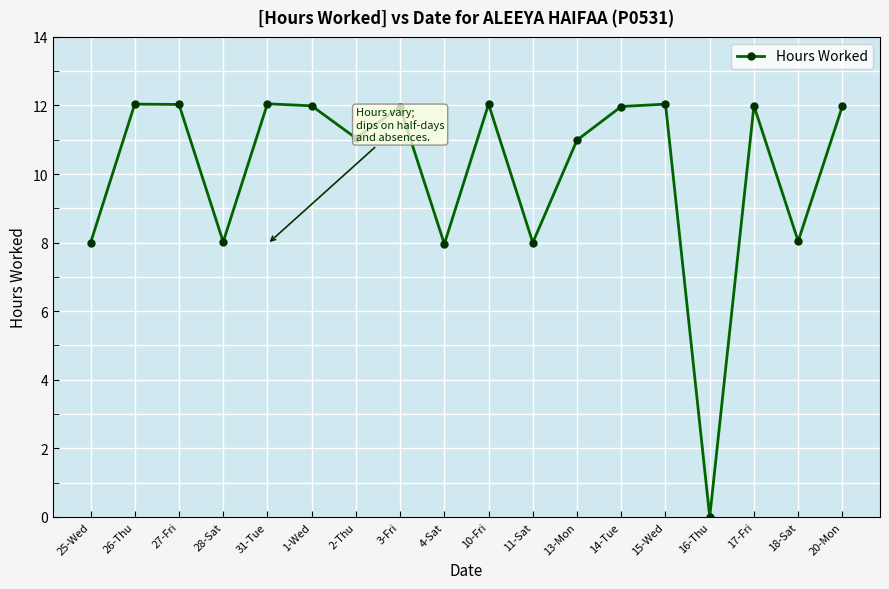

The value at 28-Sat is 14.2. True or false?

False